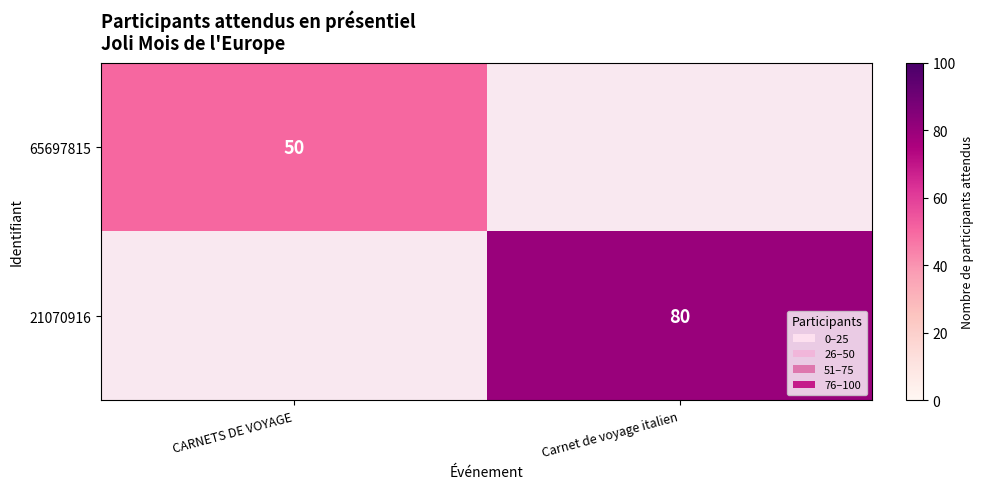

The 21070916 series shows 41 at Carnet de voyage italien. True or false?

False